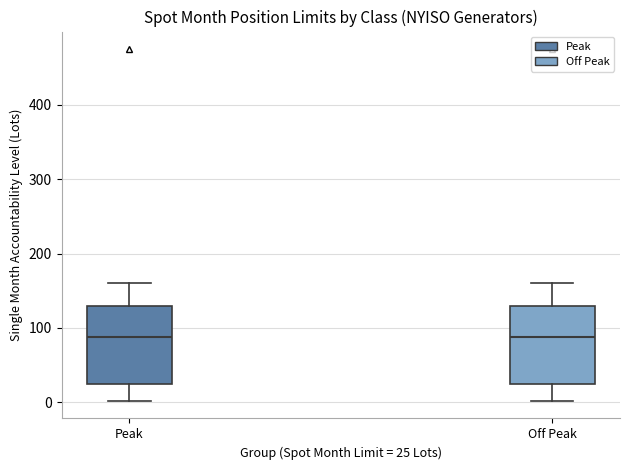

Reading left to right, read every box against the y-axis: the position of its median line, the range the box covers, and the ends of its whiskers. The values are not printed on the chart, so give them approximately, as read against the axis.

Peak: median 90, box 30 to 130, whiskers 0 to 160
Off Peak: median 90, box 30 to 130, whiskers 0 to 160